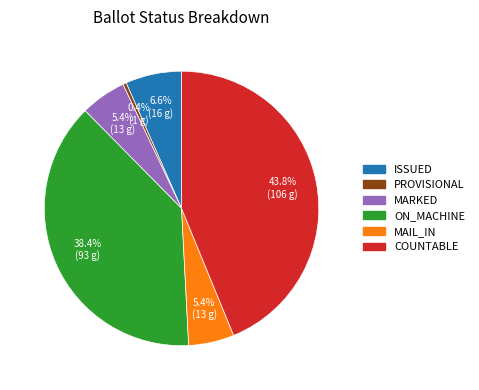

Does any single category account for the majority?

No